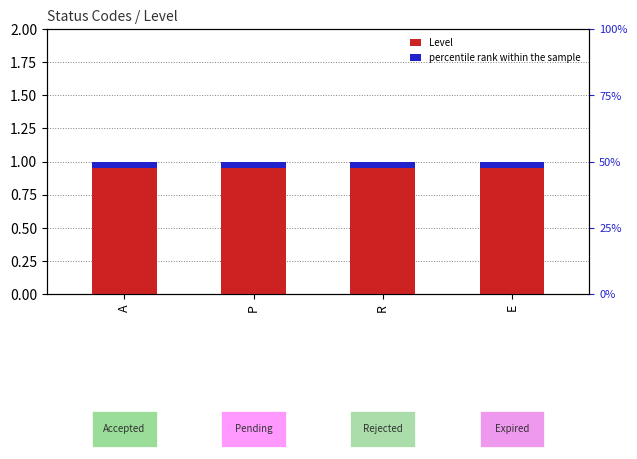

Is it true that Level equals 1.0 at A?

True